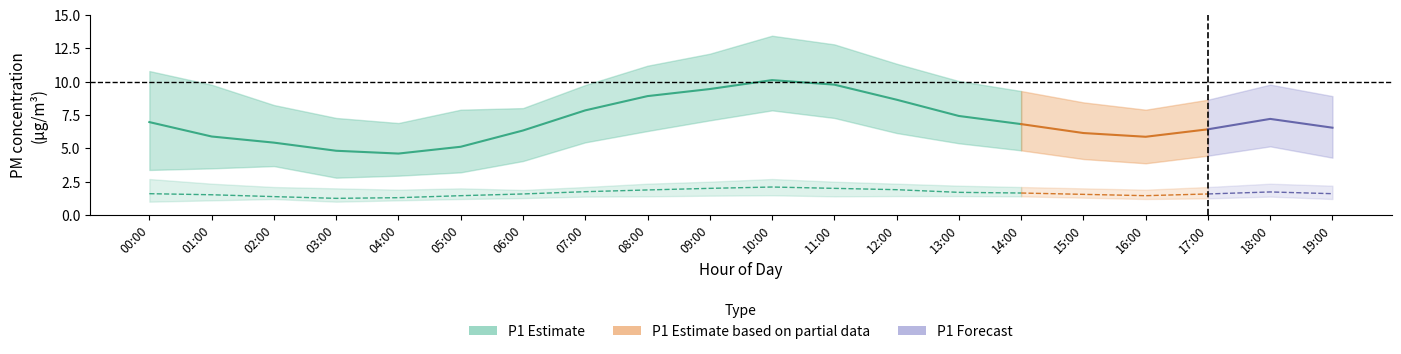

What is the sum of all P1 values?

140.4